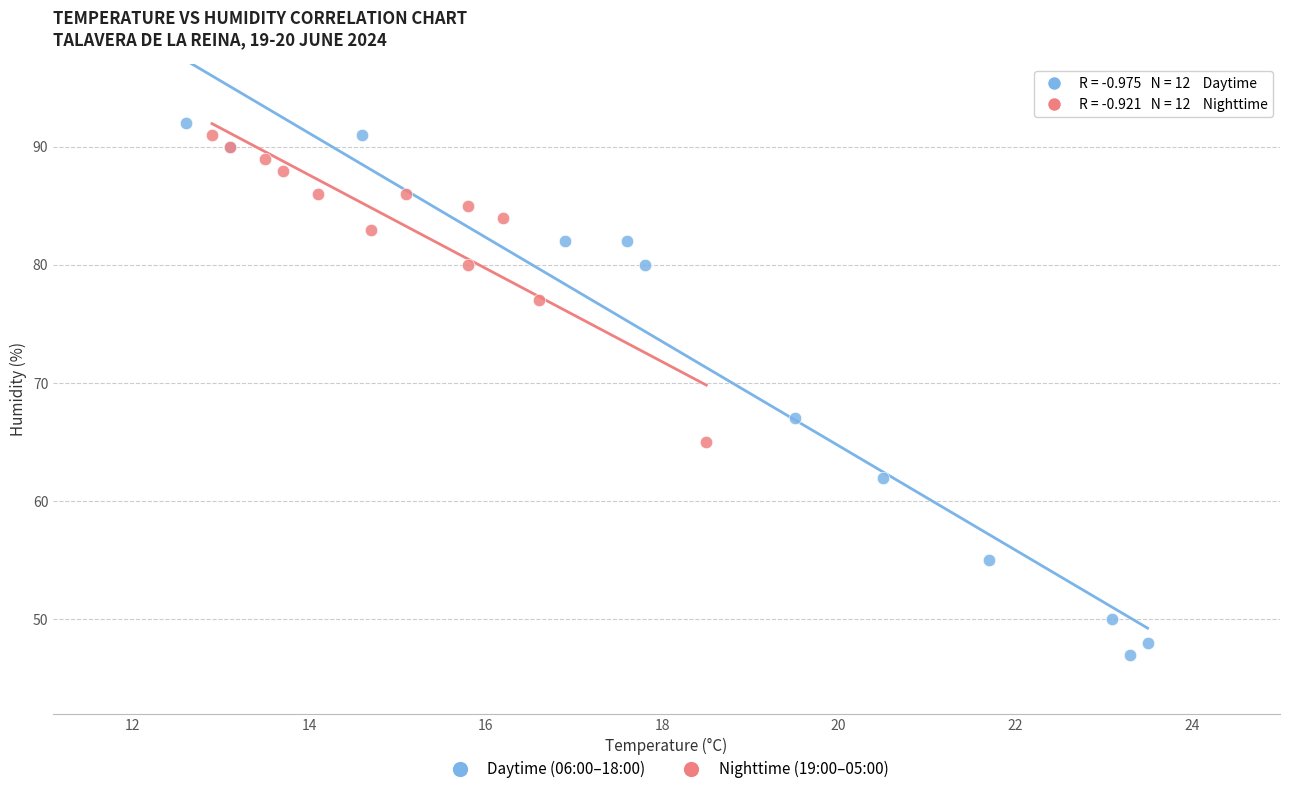

Which series contains the lowest Y value?

Daytime (06:00–18:00)